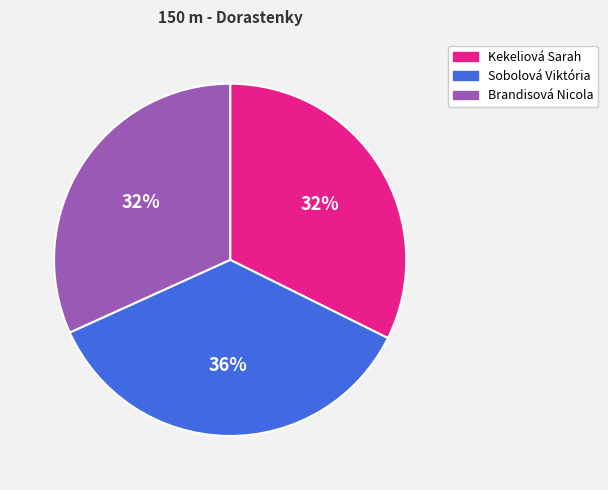

To the nearest percent, what is the average slice percentage?

33%